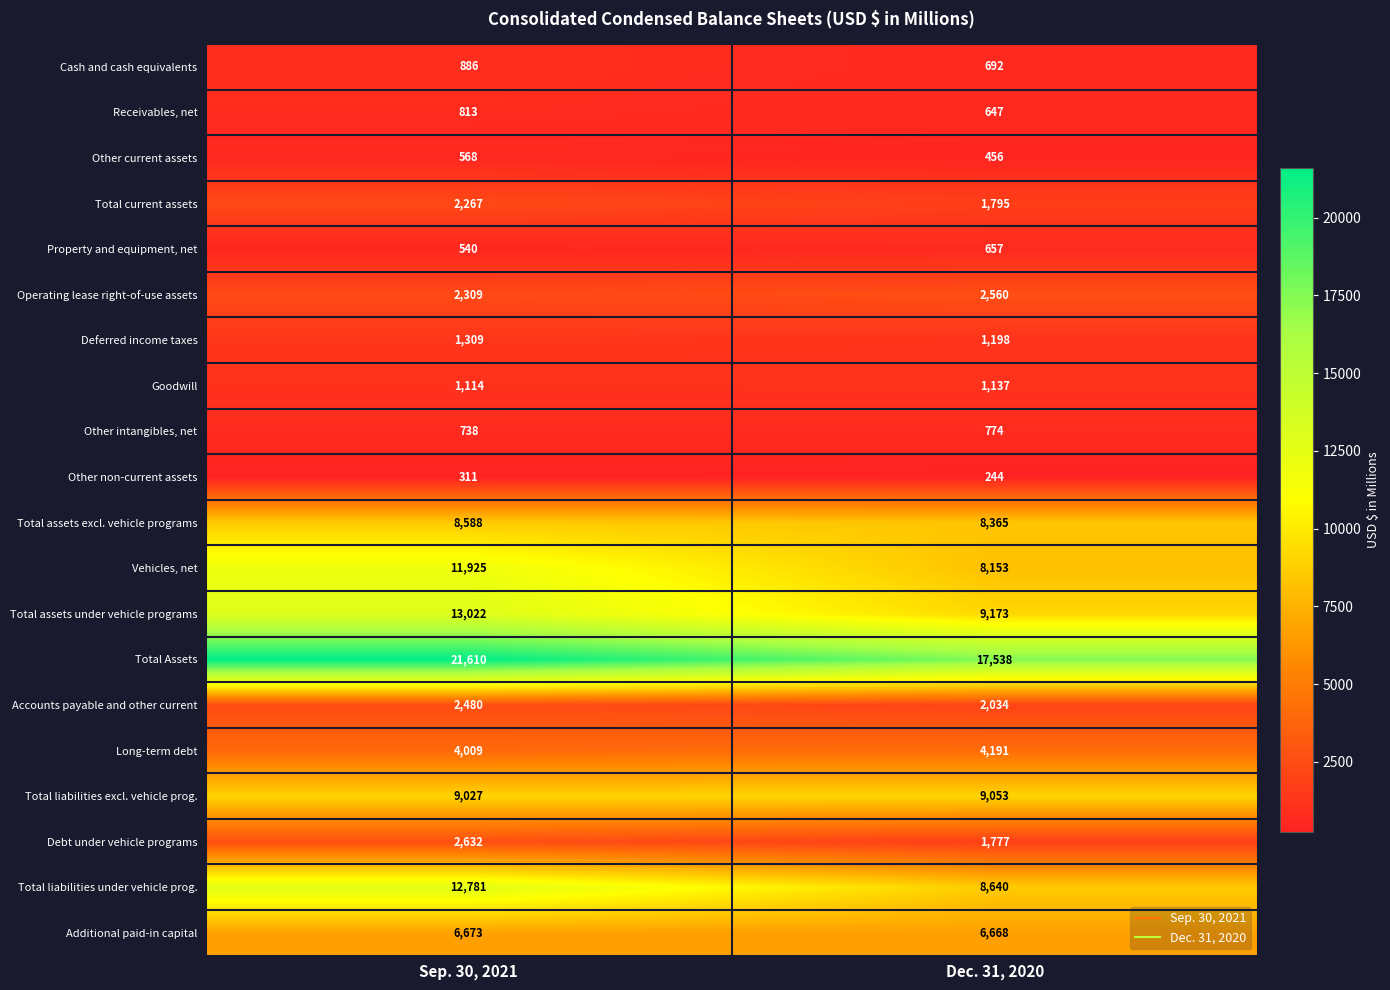

What is the spread (max minus min) of values at Dec. 31, 2020?

17294